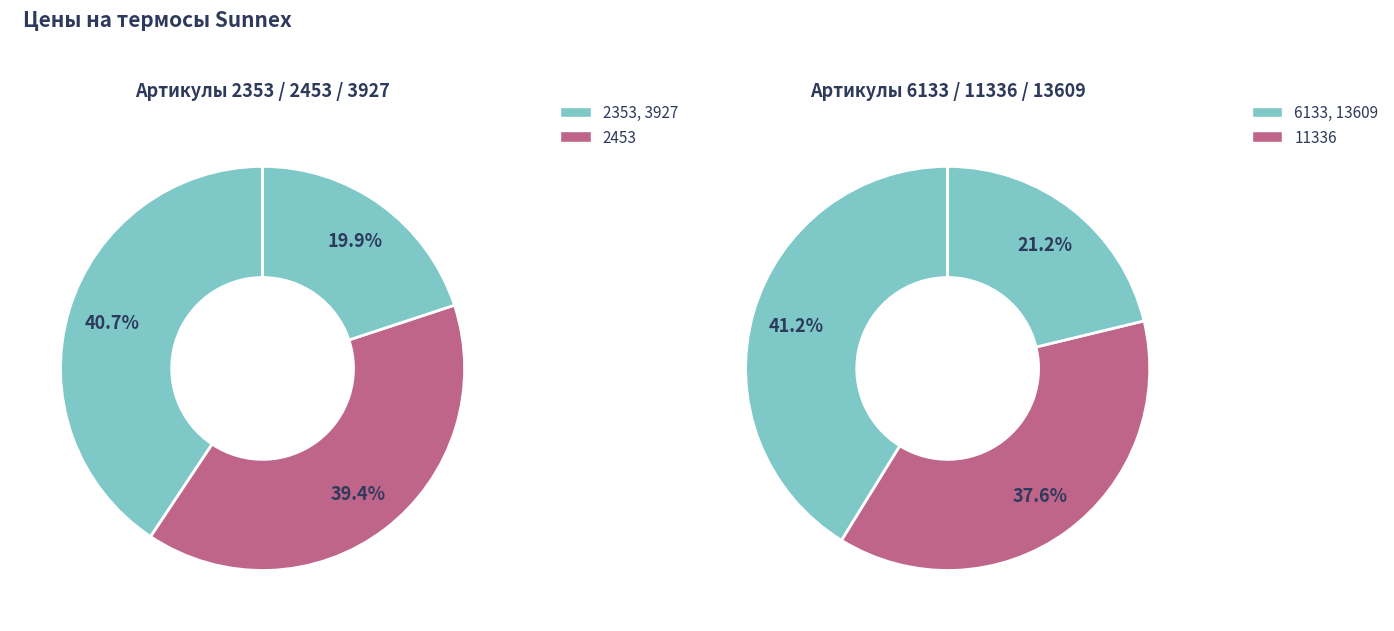

How many segments does this pie chart have?

6